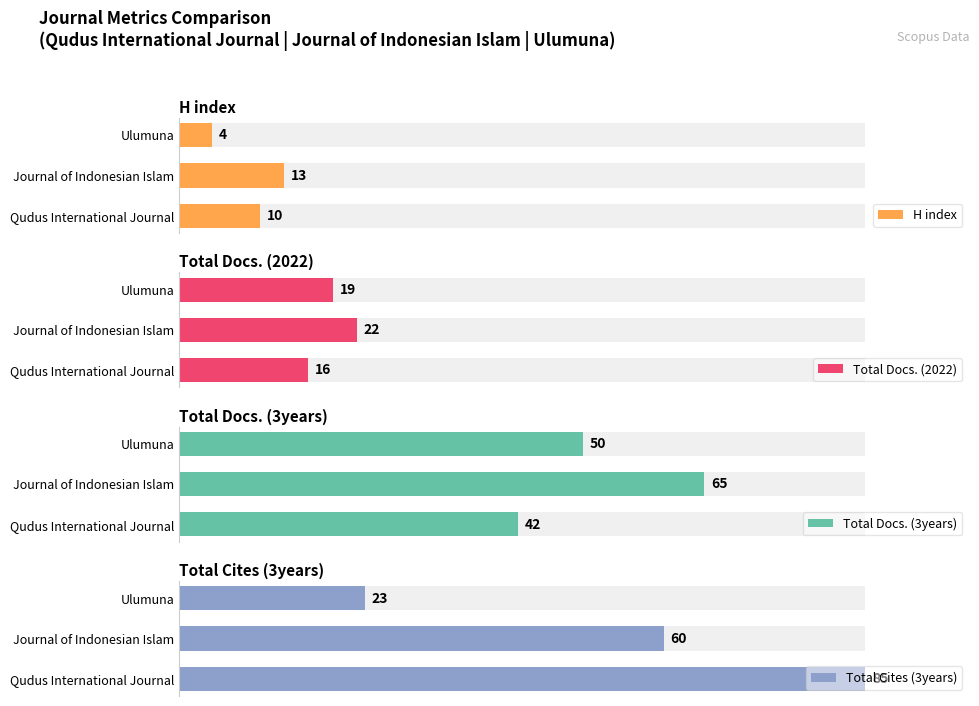

What is the sum of all Total Cites (3years) values?

197.6